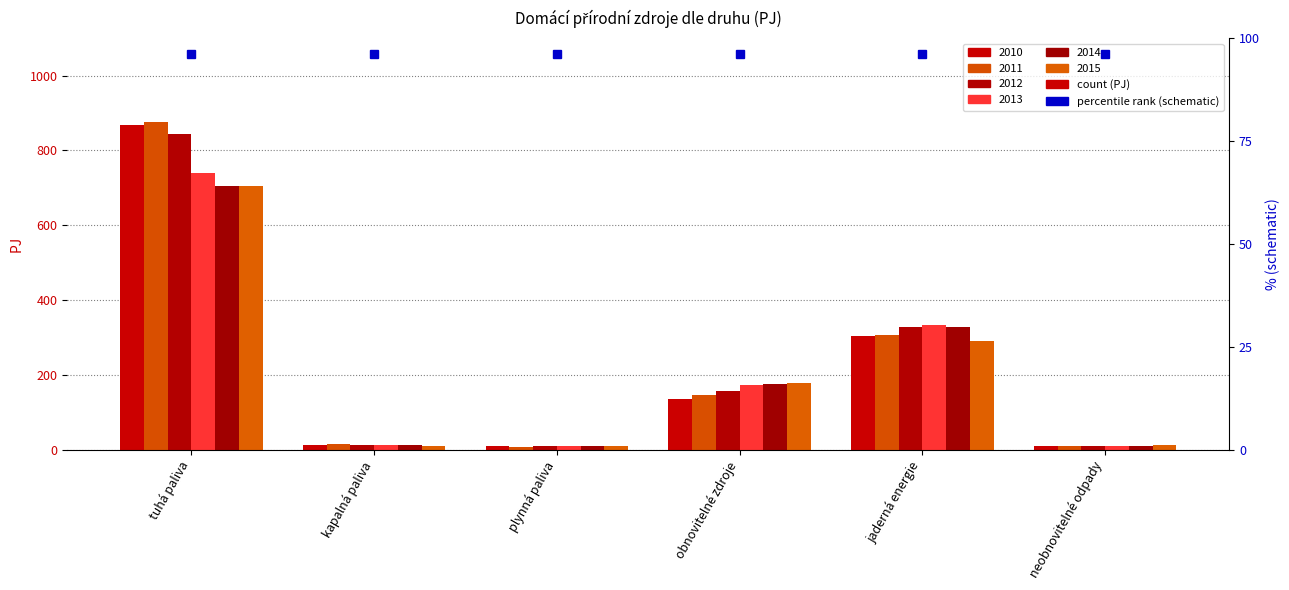

Reading left to right, what are all the values shown in this chart?

2010: 867.9	11.3	8.4	136.1	303.4	8.4
2011: 874.8	14.0	7.9	145.7	306.4	9.2
2012: 843.3	13.2	8.9	156.0	328.5	9.4
2013: 740.0	10.8	8.6	172.4	332.9	9.0
2014: 705.3	10.9	8.9	175.7	328.4	10.5
2015: 705.1	8.7	8.6	179.2	290.8	11.6